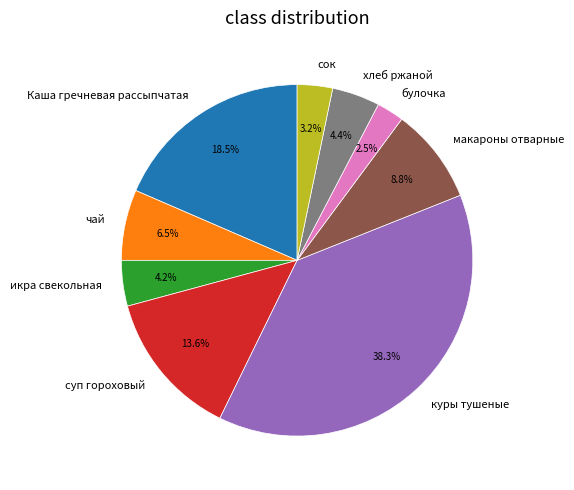

To the nearest percent, what is the average slice percentage?

11%